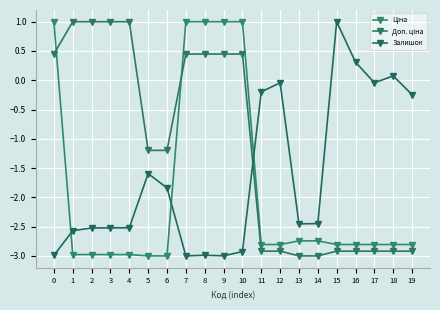

How many values in the Залишок series exceed -2?

9